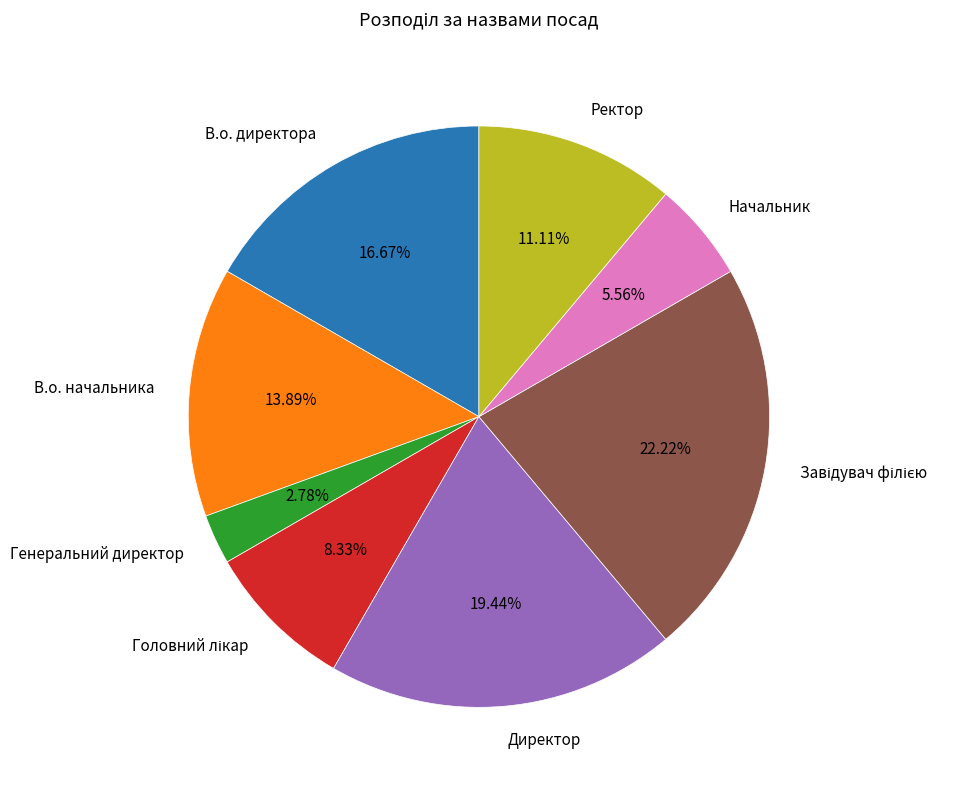

Which category has the smallest portion of the pie?

Генеральний директор